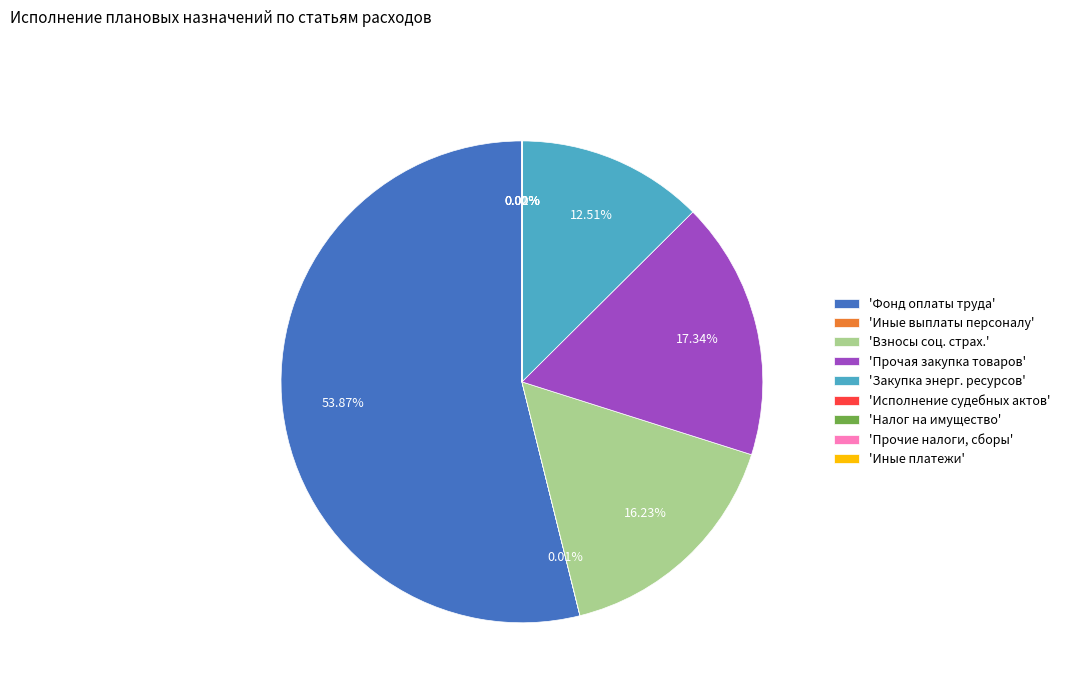

Which category has the biggest portion of the pie?

'Фонд оплаты труда'